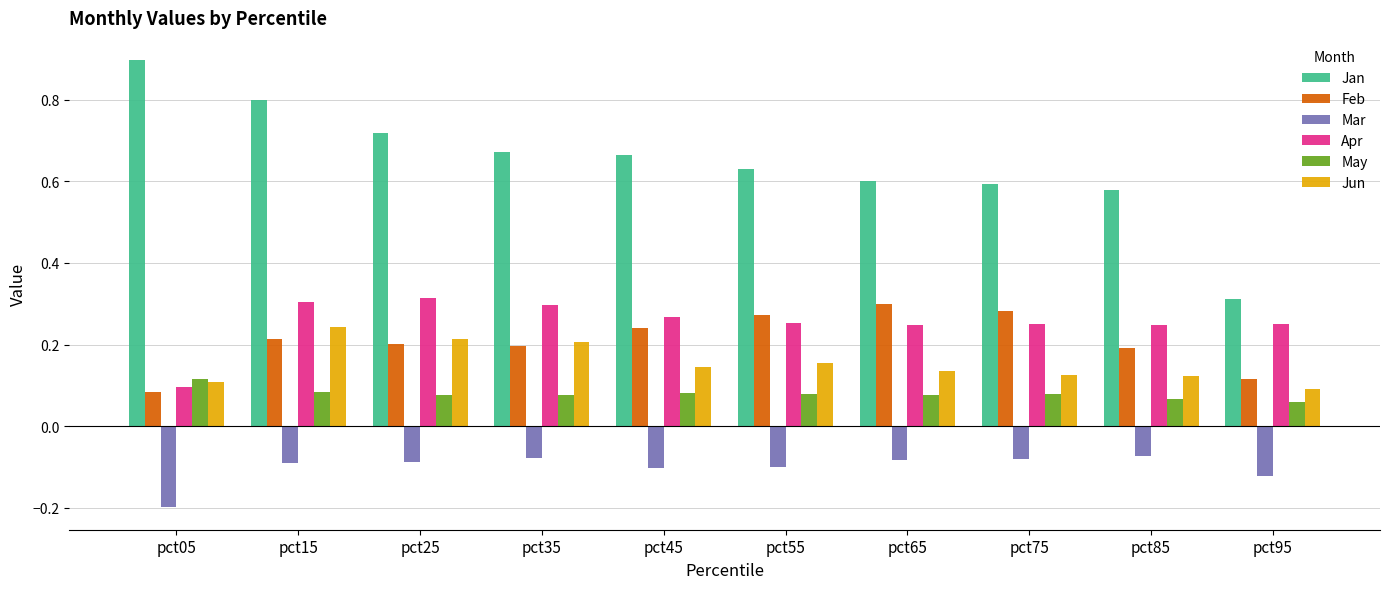

List the series in order of their peak value, highest first.

Jan, Apr, Feb, Jun, May, Mar